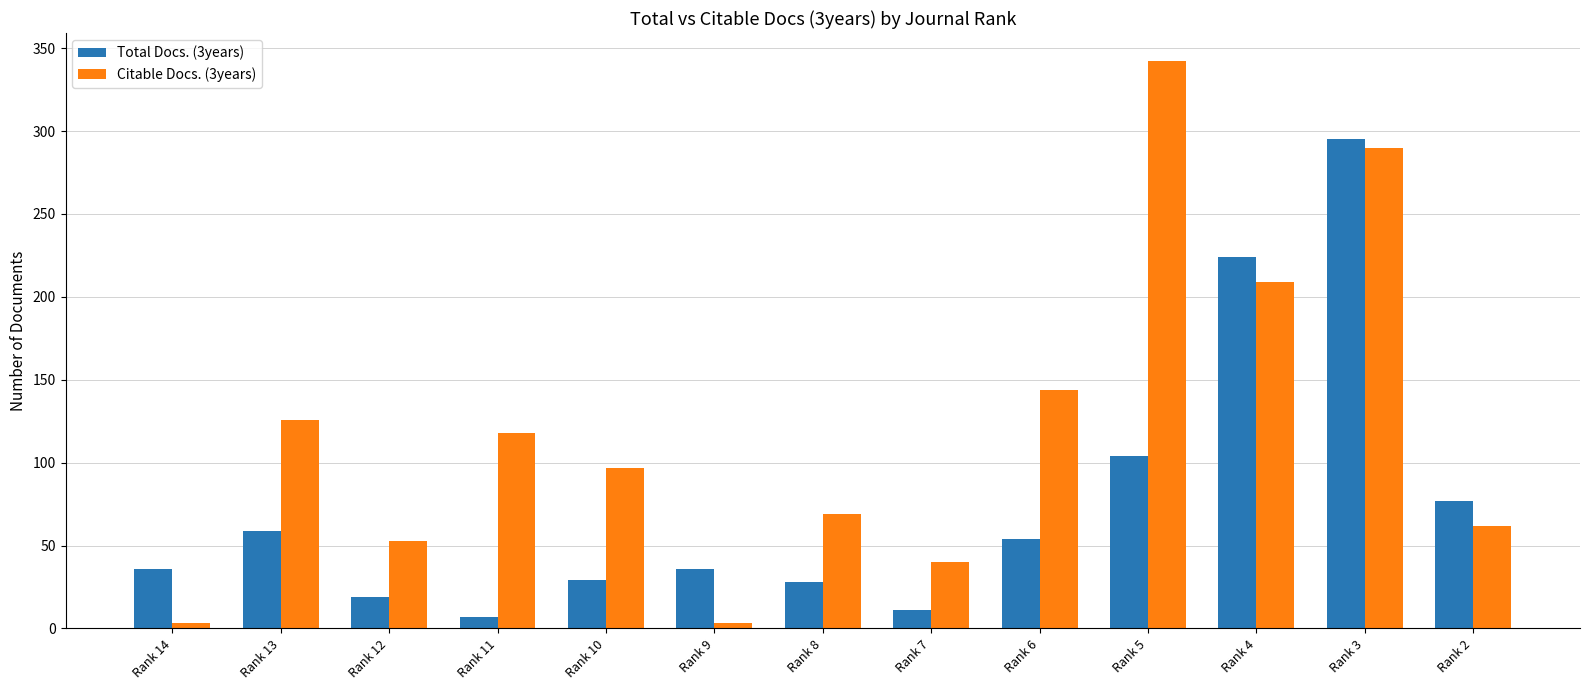

What is the value of the Citable Docs. (3years) bar at the 12th from the left?

290